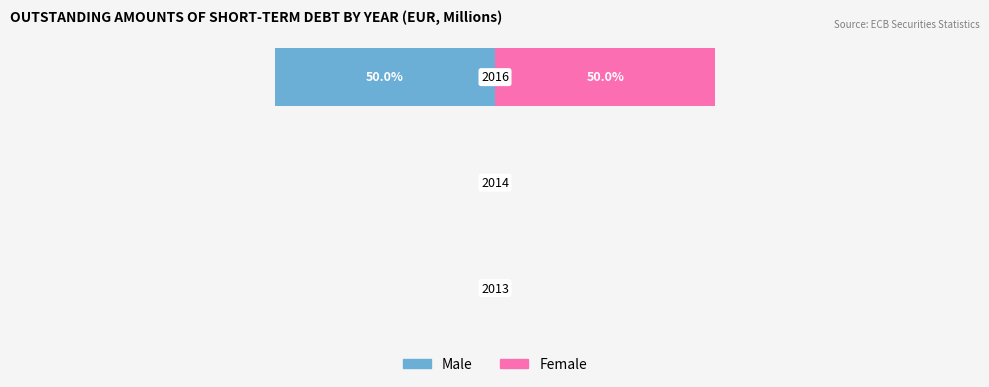

Rank the series by their average value, from highest to lowest.

Female, Male